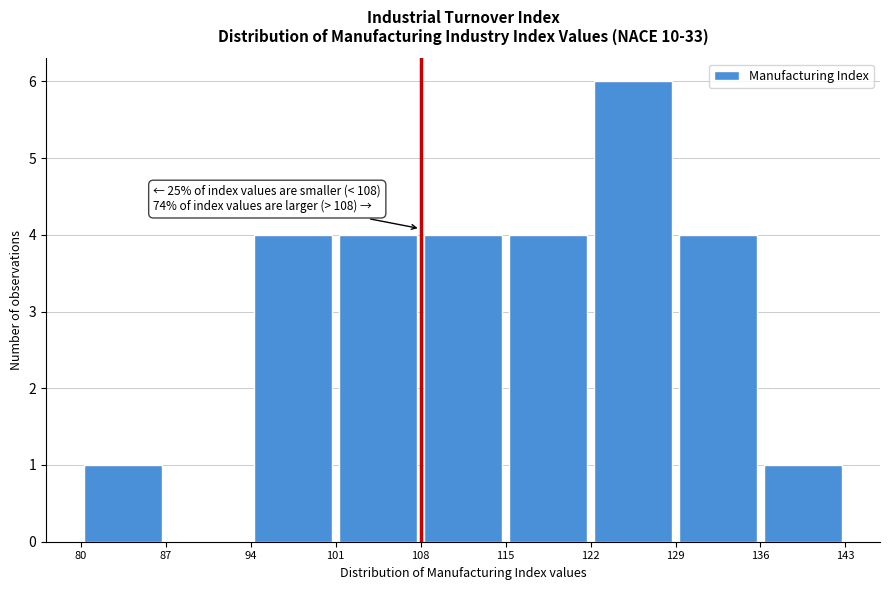

Over which range of the x-axis is the bar tallest?

122 to 129